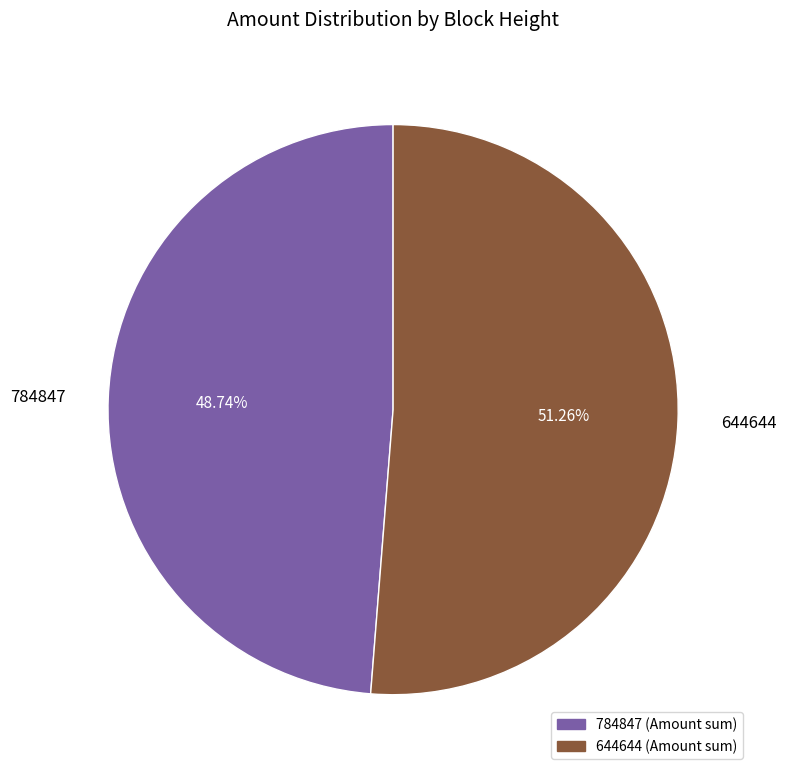

How much of the chart is everything except 784847?

51.3%